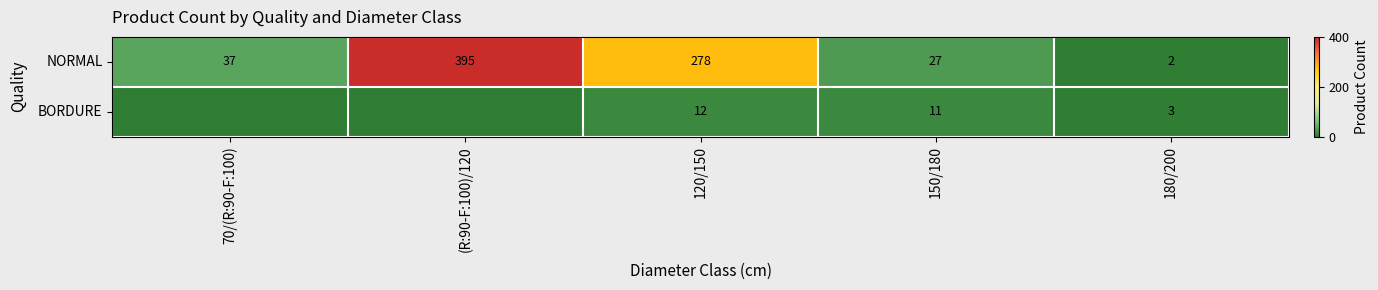

What is the greatest value displayed?

395